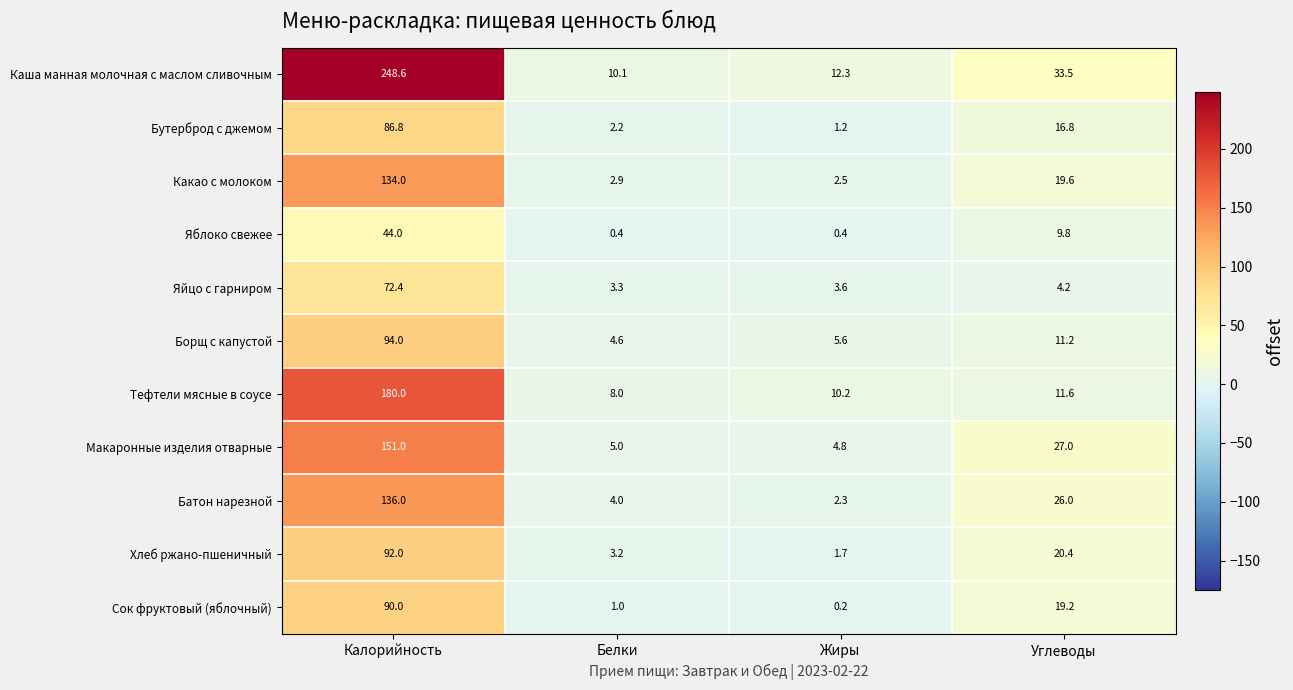

What is the average value of the Хлеб ржано-пшеничный series?

29.3